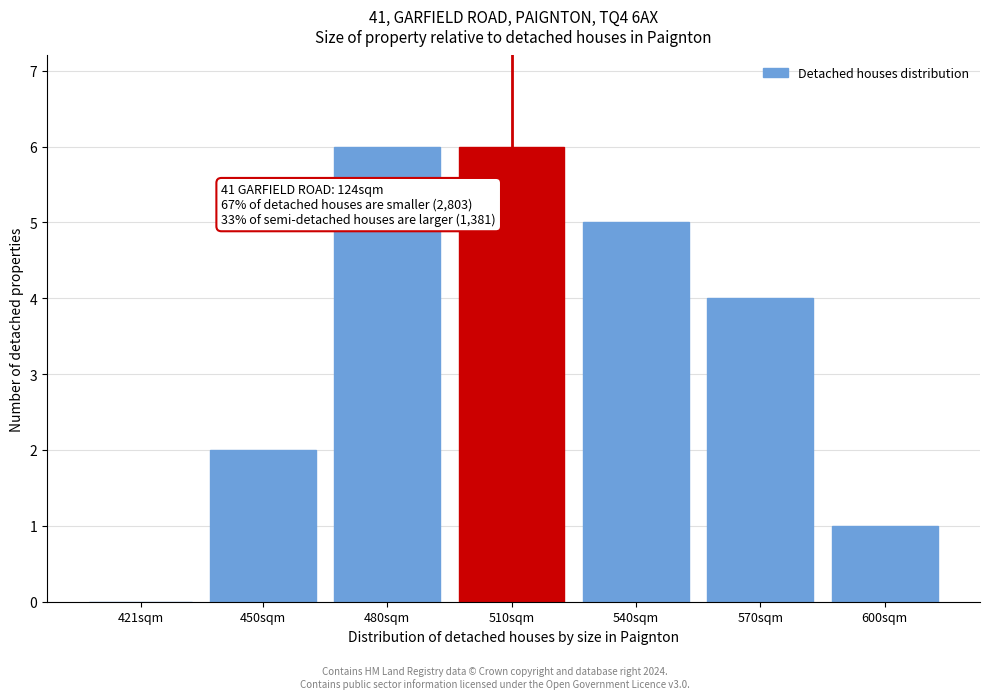

Reading left to right, transcribe all the data shown in this chart.

421sqm=0	450sqm=2	480sqm=6	510sqm=6	540sqm=5	570sqm=4	600sqm=1